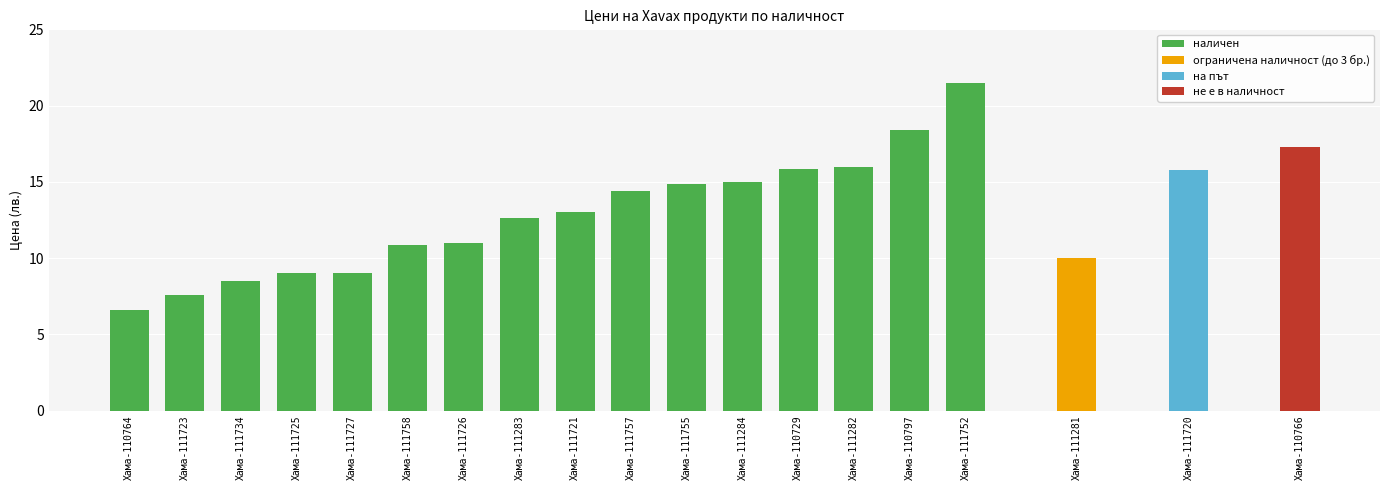

What is the sum of the наличен values at Хама-111284 and Хама-110729?

30.8